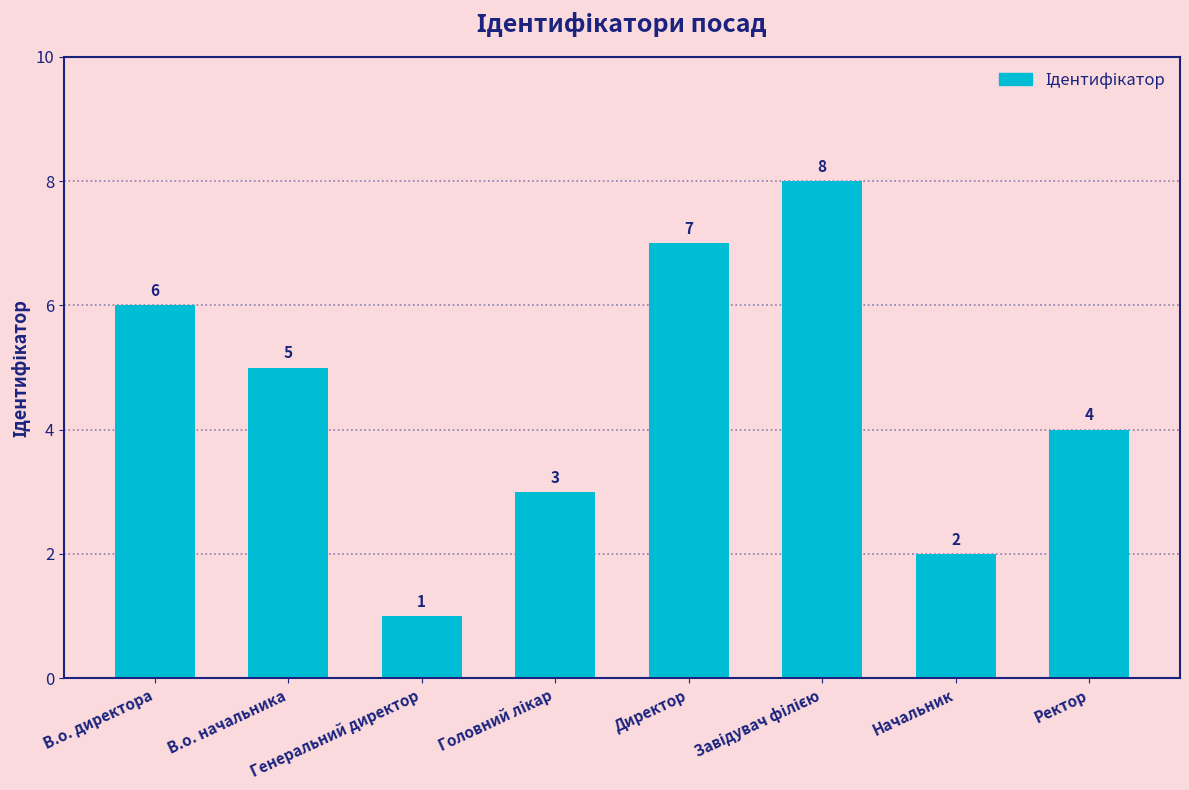

Is it true that the value at Генеральний директор is 1?

True